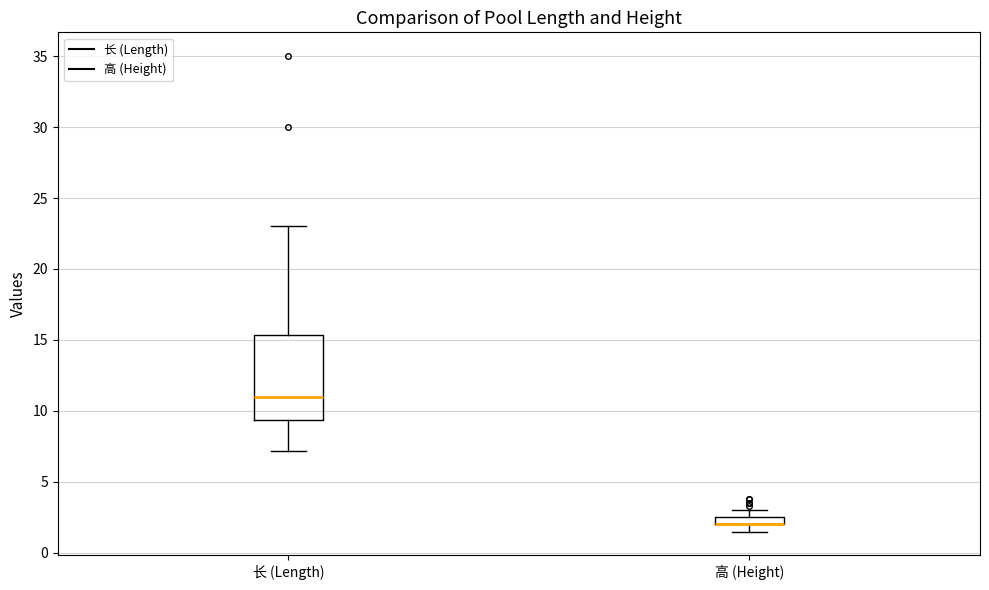

Comparing the boxes themselves (not the whiskers), which one is the tallest?

长 (Length)